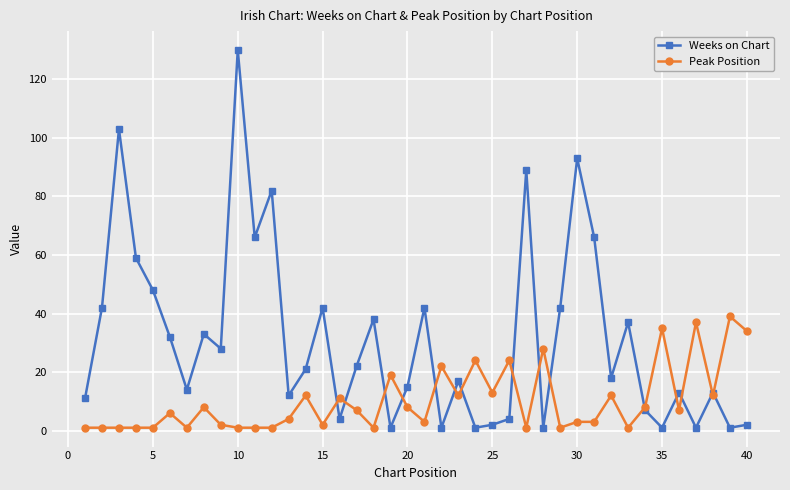

List the series in order of their overall mean, lowest first.

Peak Position, Weeks on Chart